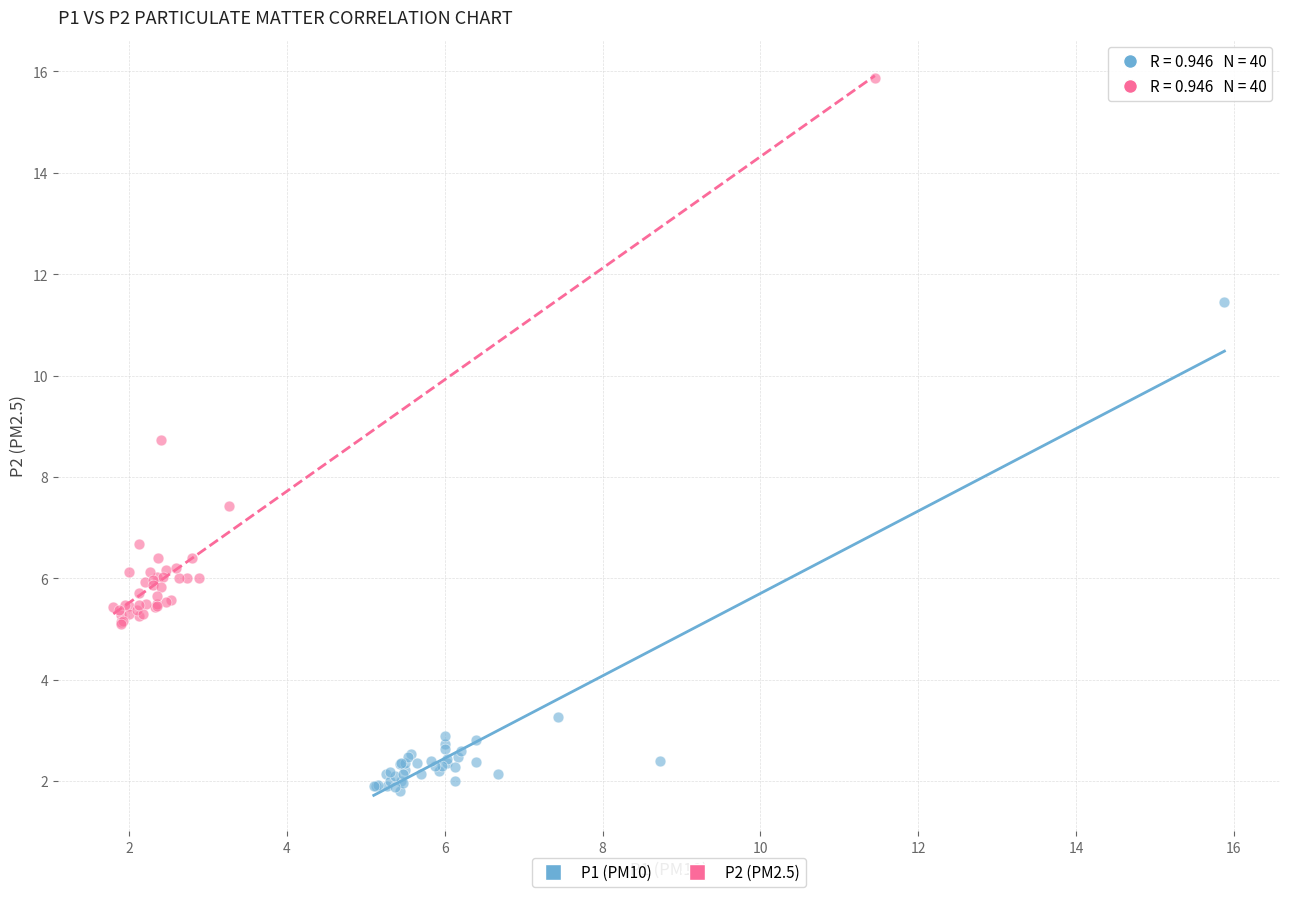

Which series reaches the minimum Y coordinate?

P1 (PM10)